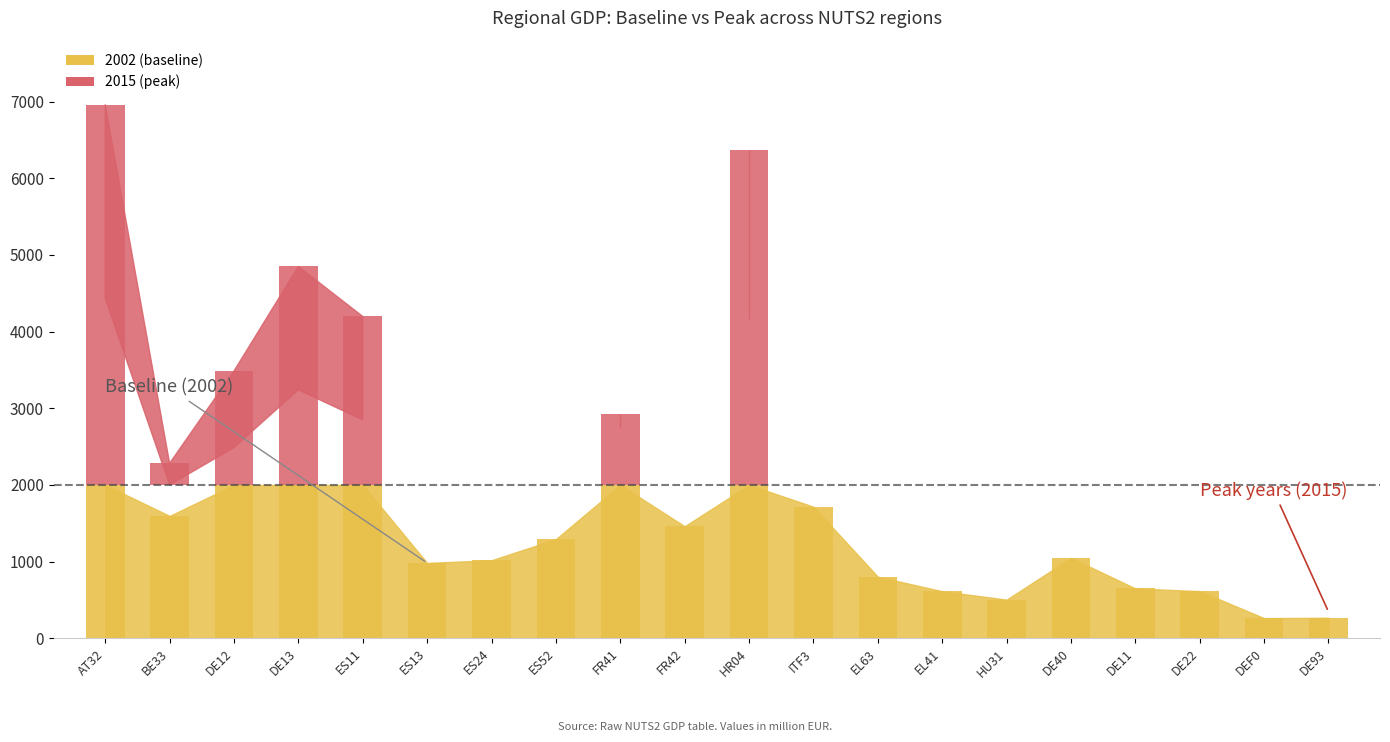

What is the sum of the 2015 values at DEF0 and ES24?

1791